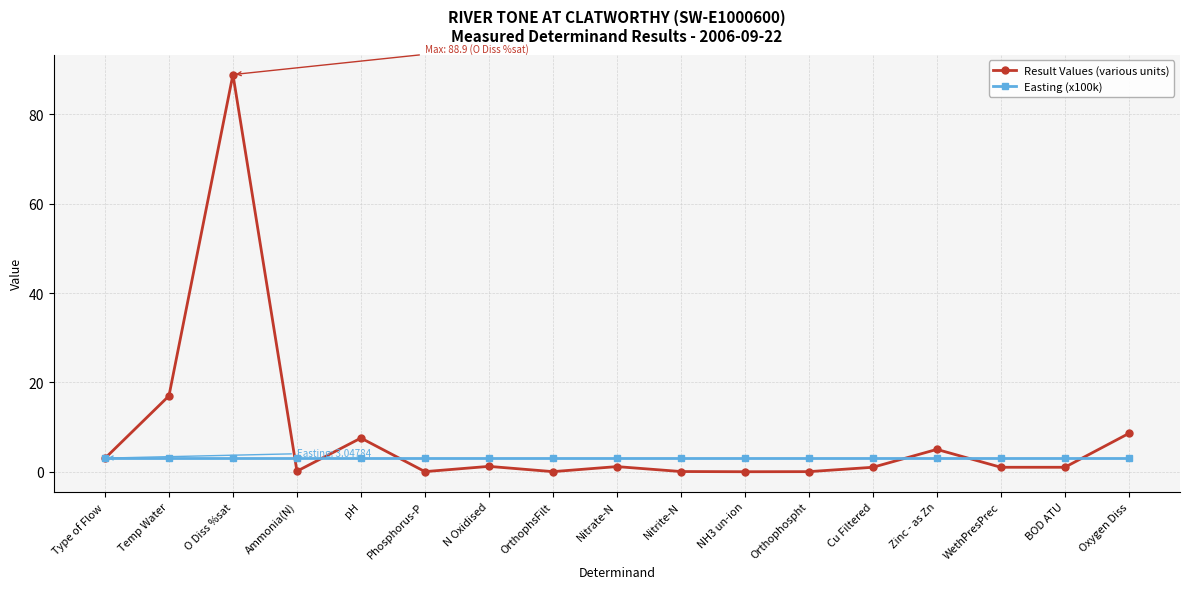

Which series has the largest total across all categories?

Result Values (various units)